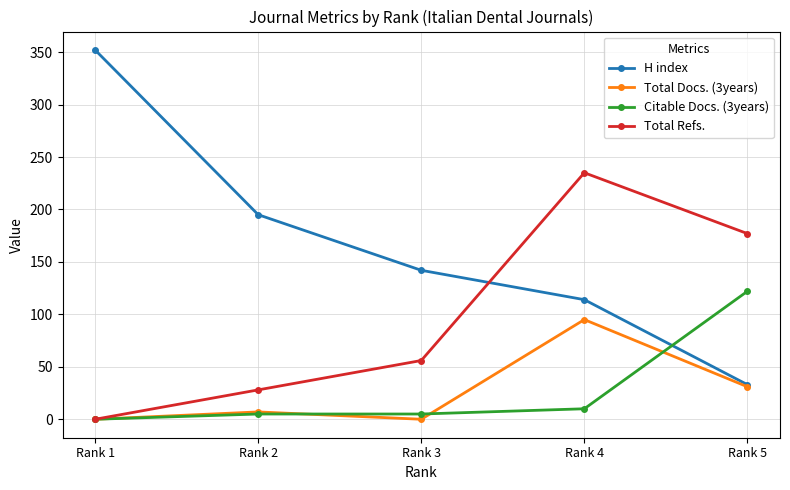

Which category has the highest value in the Total Refs. series?

Rank 4